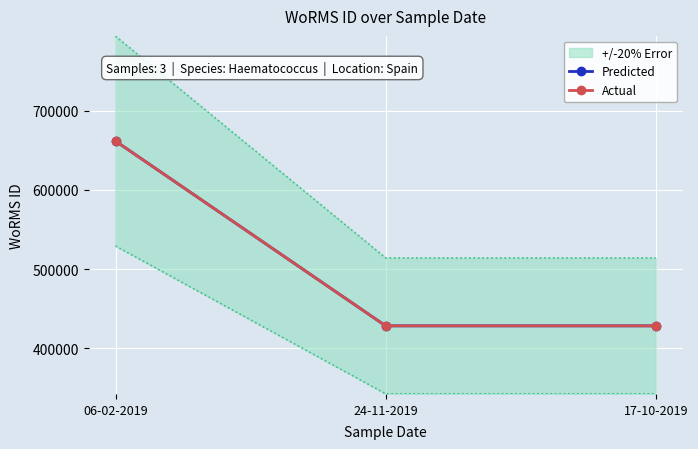

What is the sum of all Actual values?

1518603